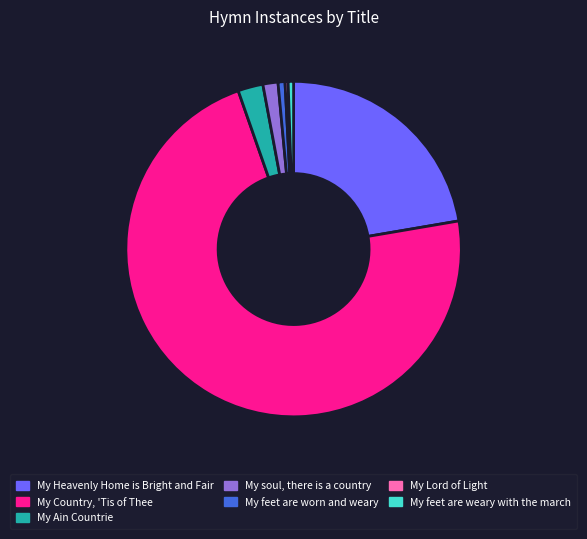

Which category accounts for the majority?

My Country, 'Tis of Thee